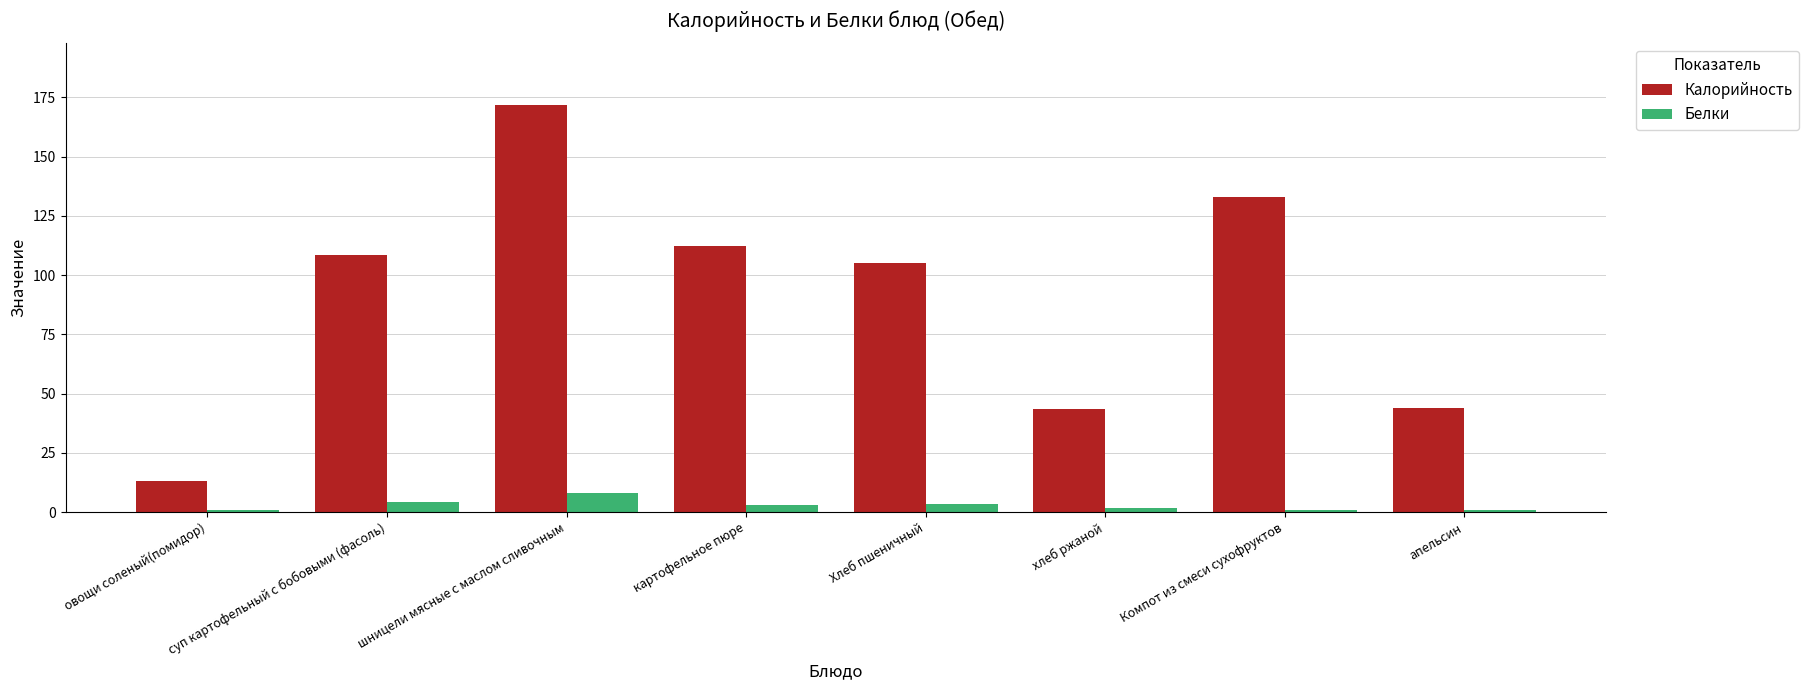

At how many categories does at least one series exceed 101?

5